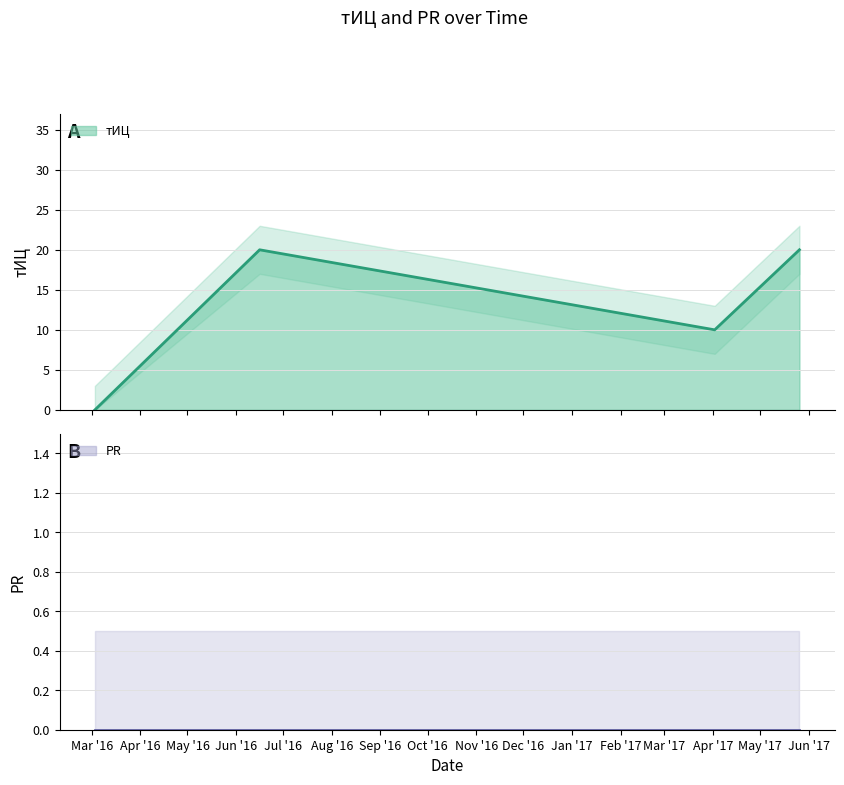

How many points are higher than both their immediate neighbors (excluding endpoints)?

1